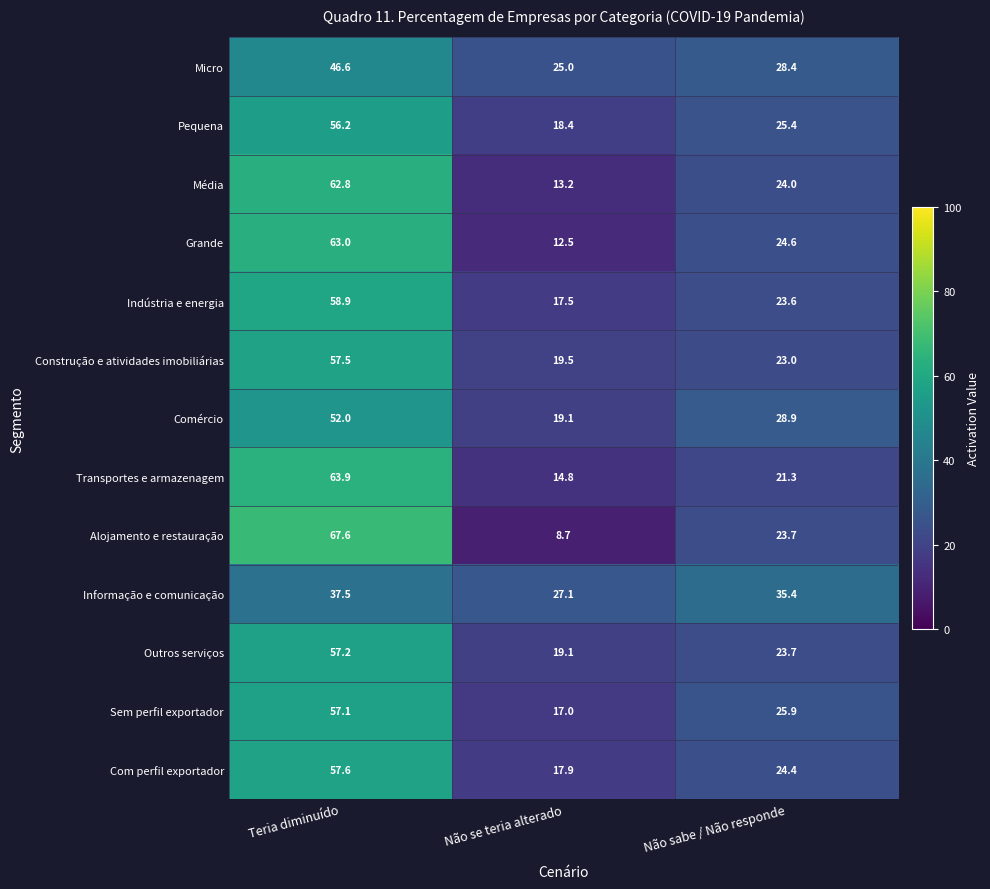

What is the sum of the Outros serviços values at Teria diminuído and Não sabe / Não responde?

80.9